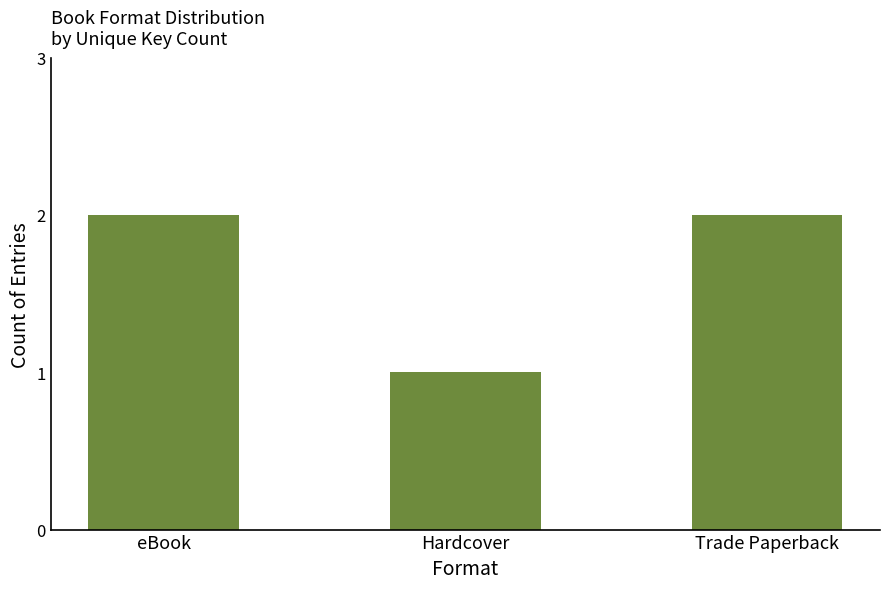

Which label corresponds to the smallest value in the chart?

Hardcover